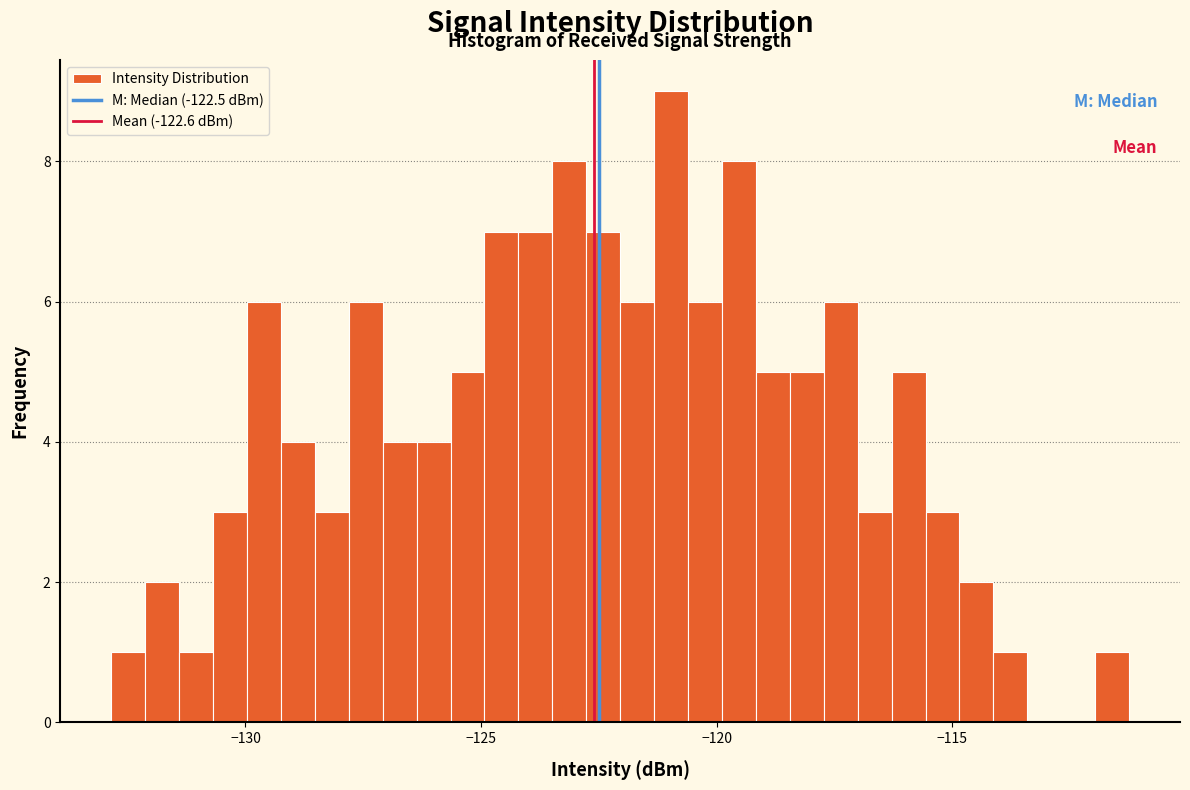

Around what value on the x-axis is the tallest bar? Give the approximate position of its centre, as read against the axis.

-121.0